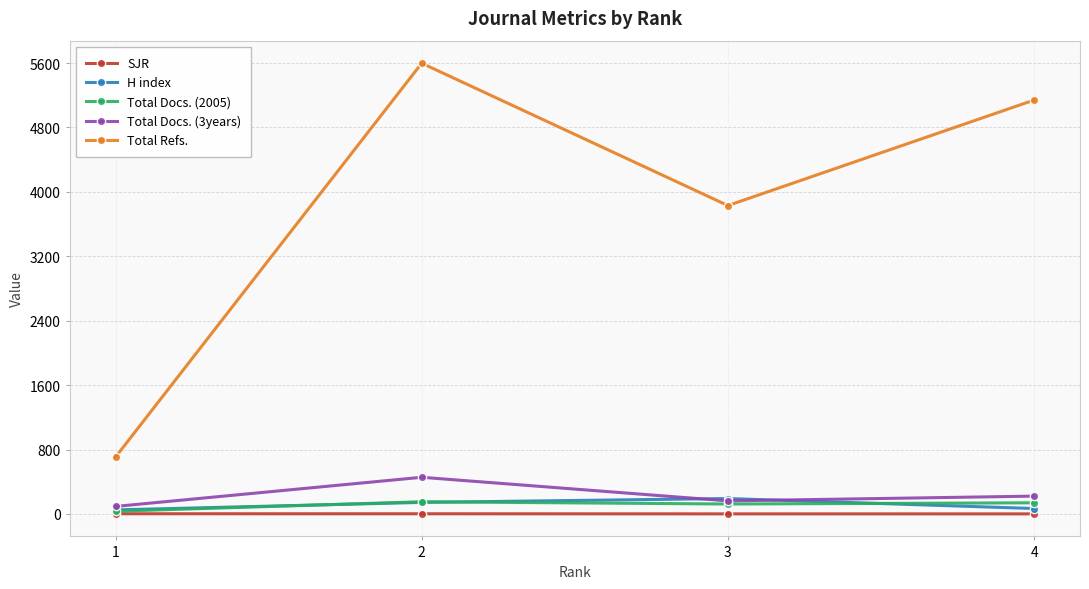

Between 1 and 2, which series saw the biggest shift?

Total Refs.